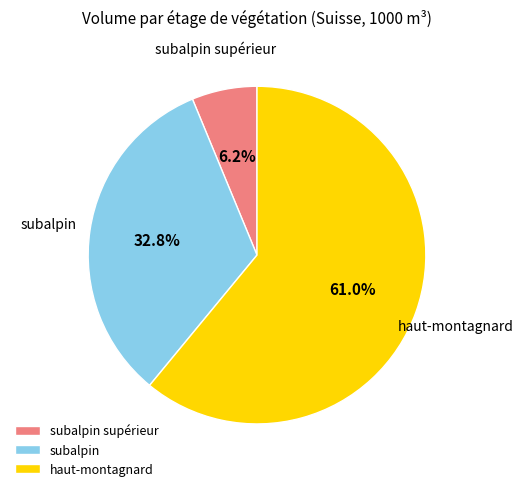

Rank the categories by value from highest to lowest.

haut-montagnard, subalpin, subalpin supérieur